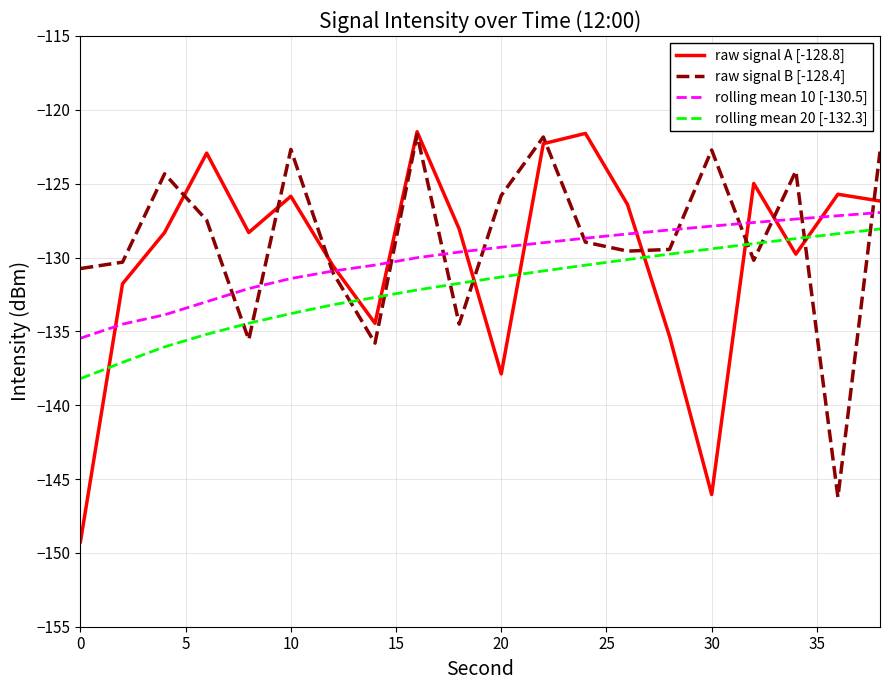

What is the minimum value shown in the chart?

-149.2